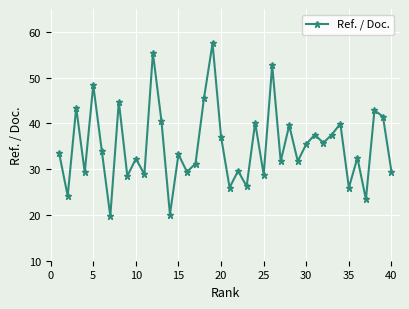

What is the smallest value displayed?

19.7